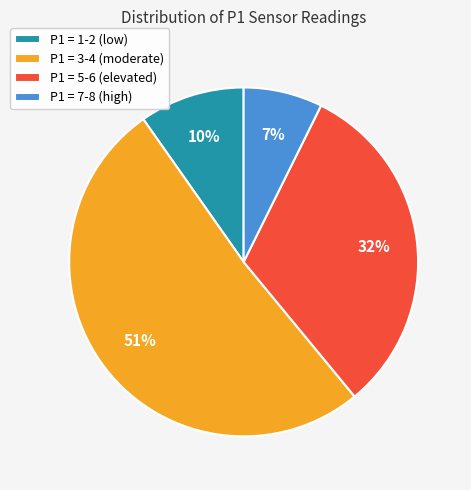

Which slice is the largest?

P1 = 3-4 (moderate)